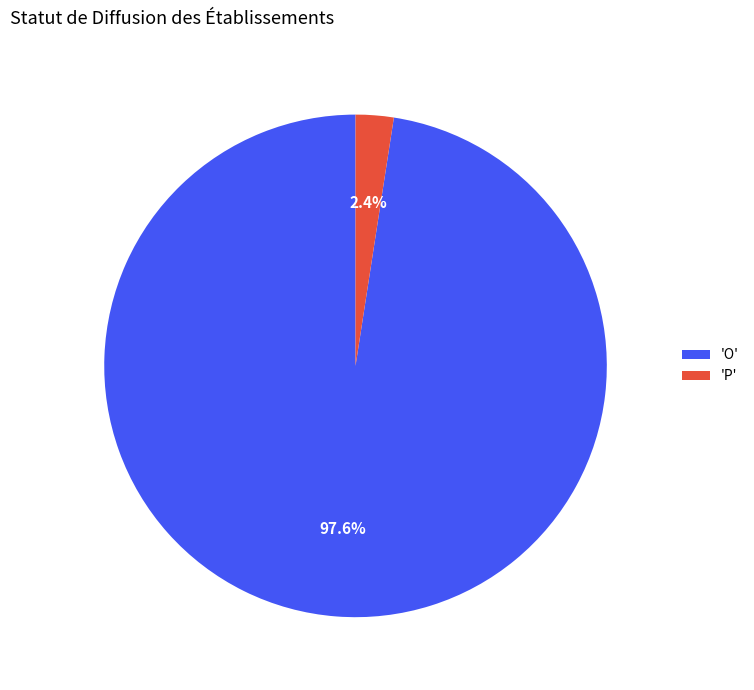

How many segments does this pie chart have?

2